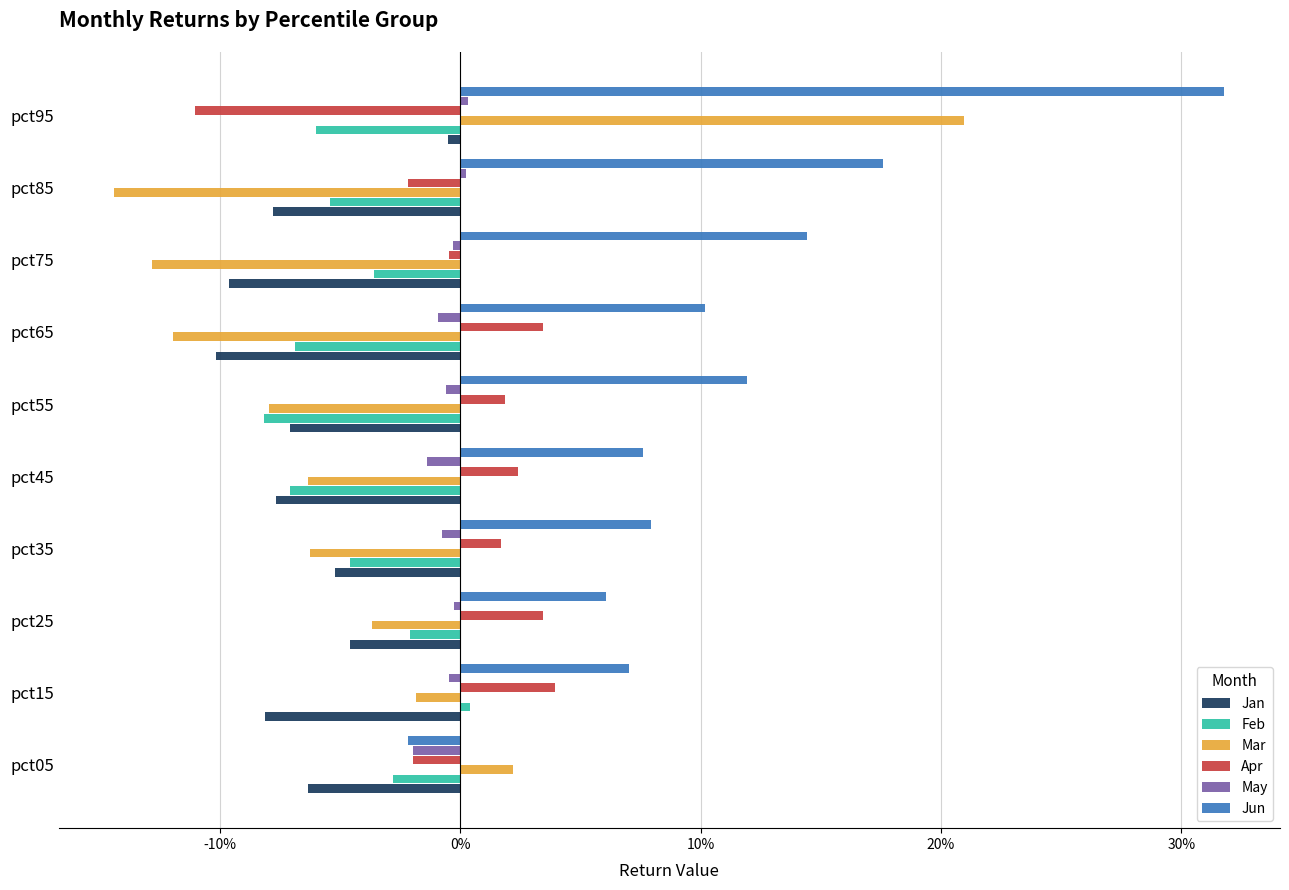

What is the sum of all May values?

-0.1